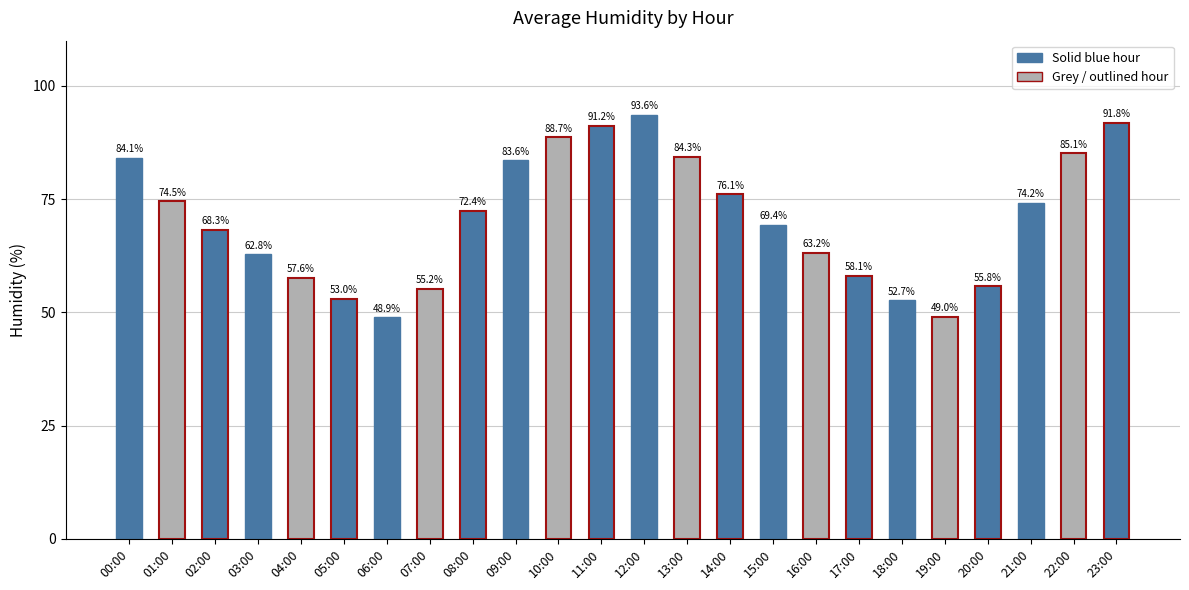

What is the difference between the values at 17:00 and 21:00?

16.1